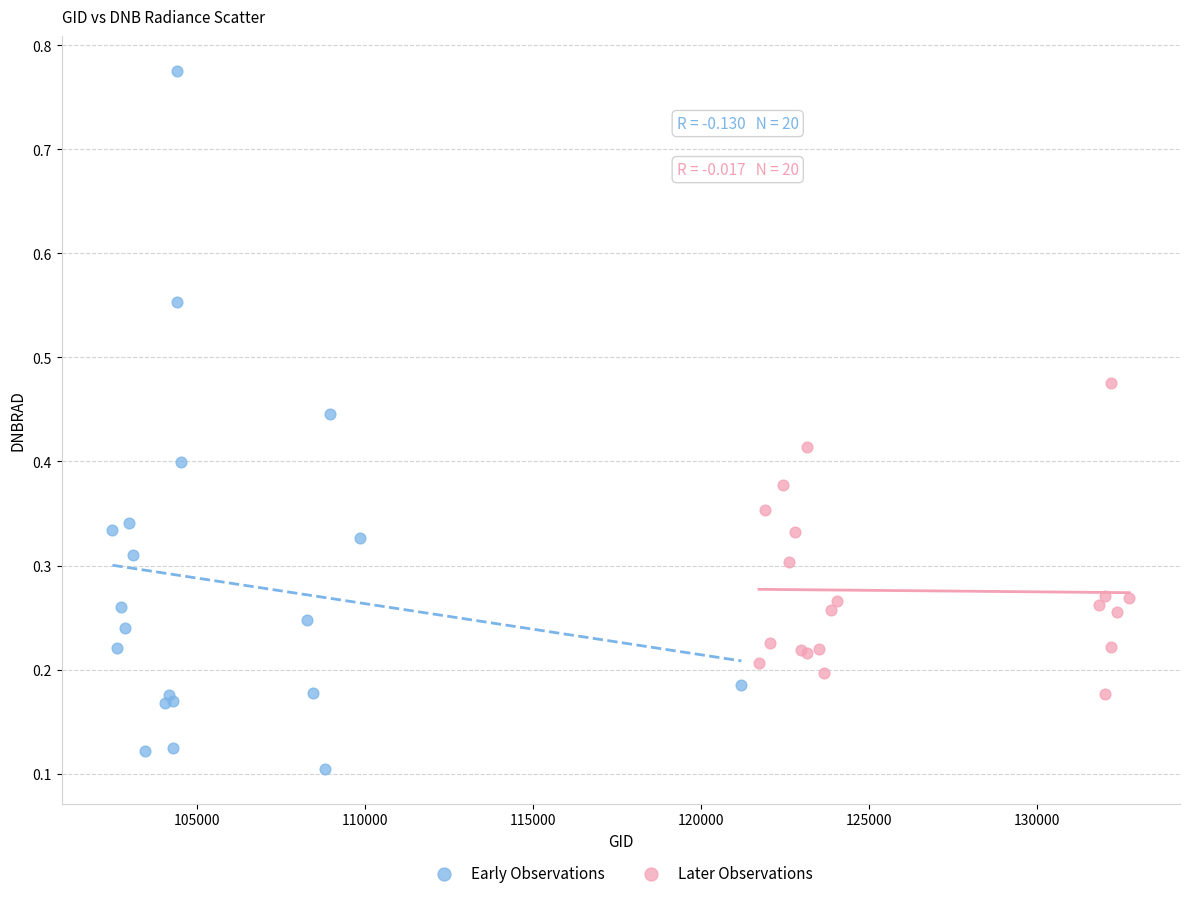

Which series contains the highest Y value?

Early Observations